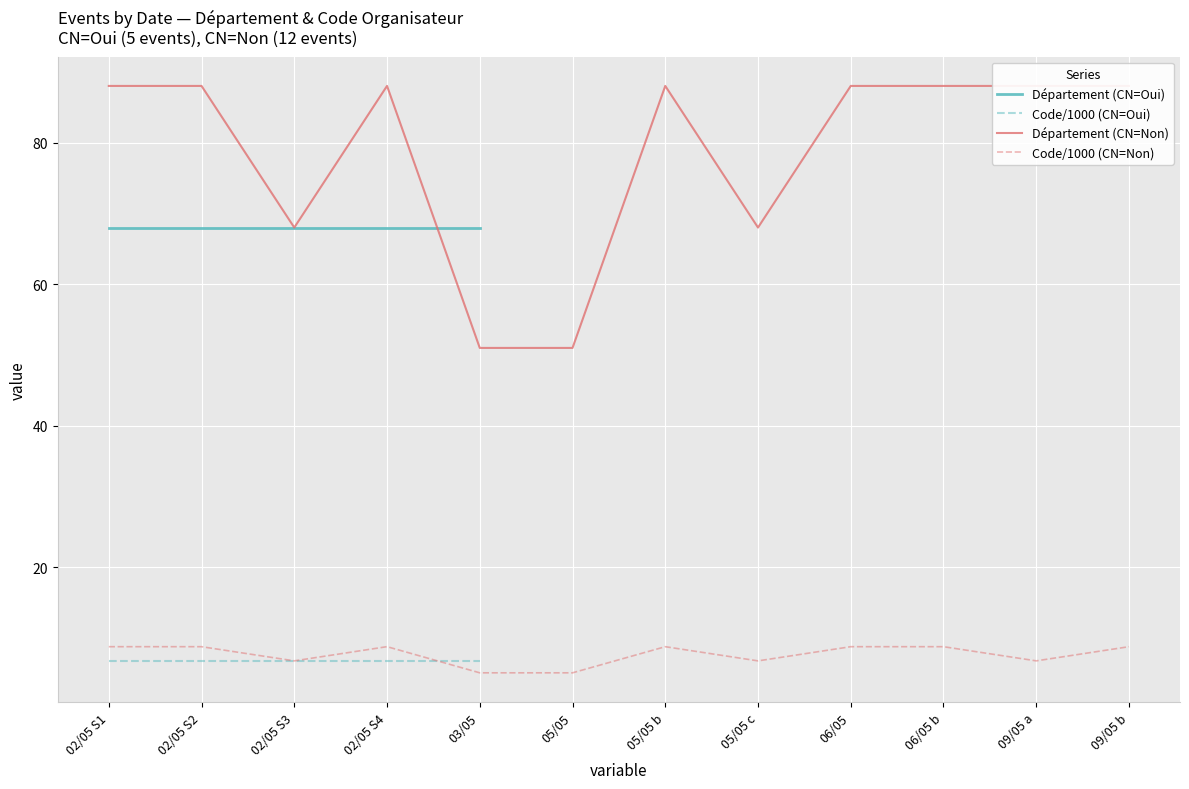

Rank the categories by value from lowest to highest.

03/05, 05/05, 02/05 S3, 05/05 c, 02/05 S1, 02/05 S2, 02/05 S4, 05/05 b, 06/05, 06/05 b, 09/05 a, 09/05 b